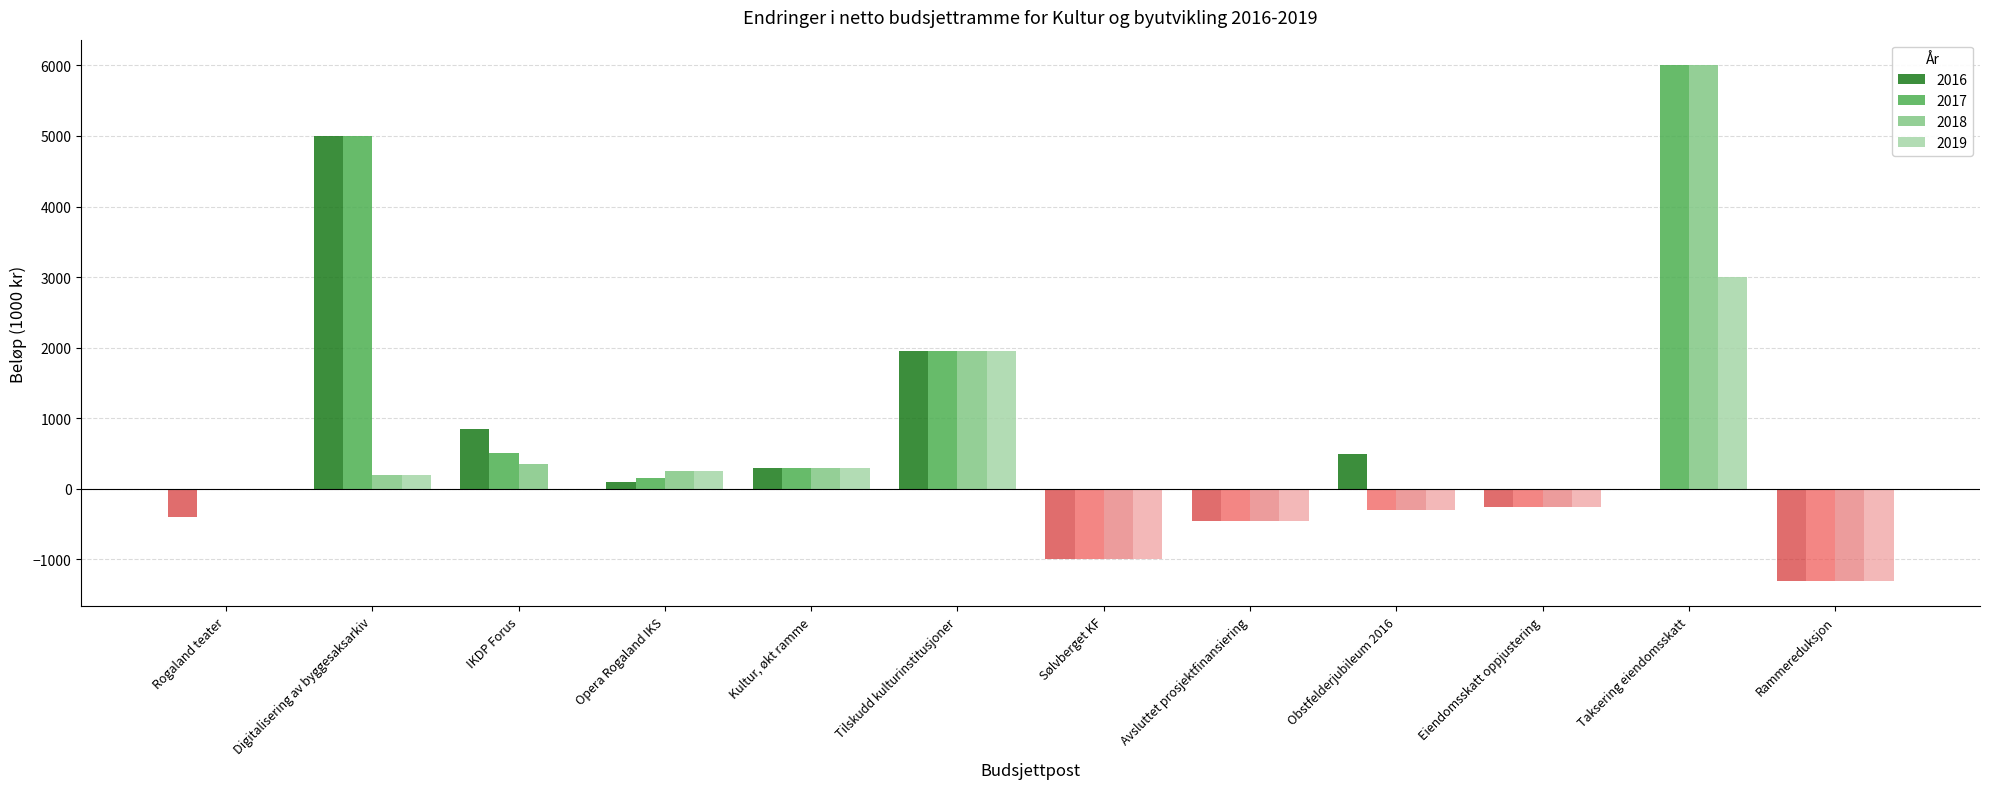

What is the greatest value displayed?

6000